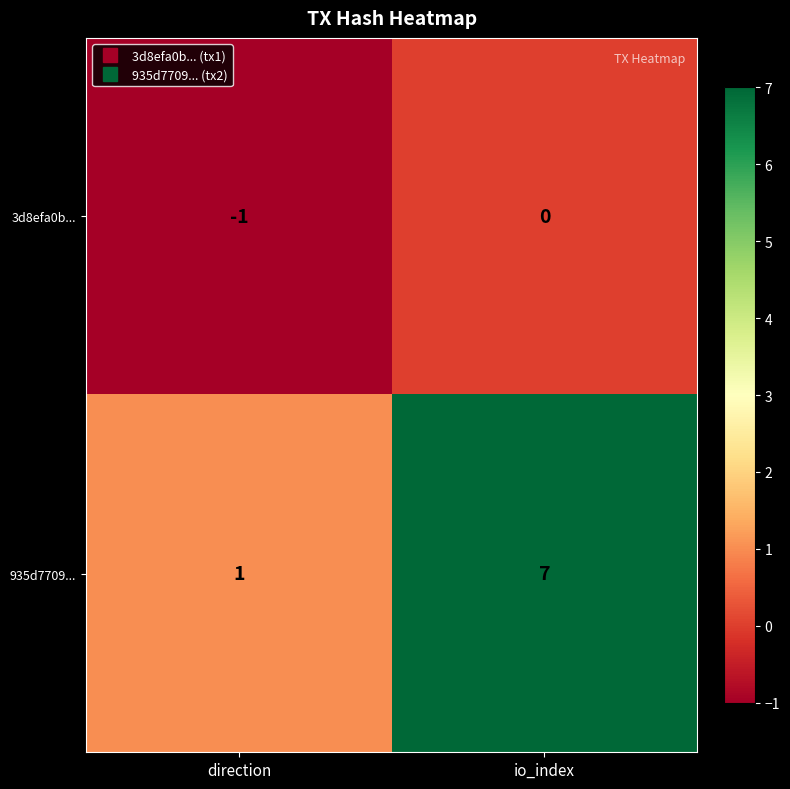

Reading right to left, what are all the values shown in this chart?

3d8efa0b...: io_index=0	direction=-1
935d7709...: io_index=7	direction=1